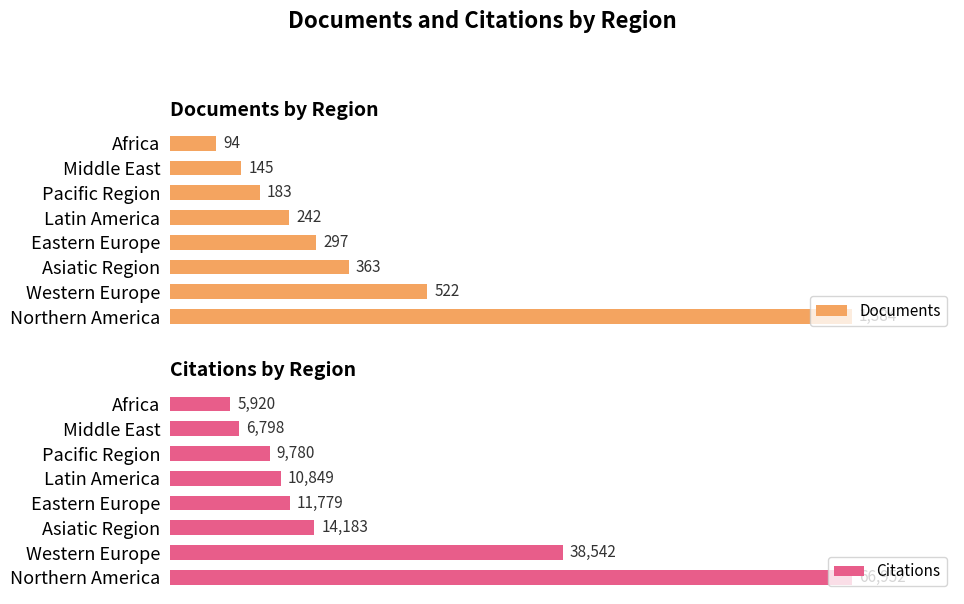

List the labels in order of Documents value, largest first.

Northern America, Western Europe, Asiatic Region, Eastern Europe, Latin America, Pacific Region, Middle East, Africa